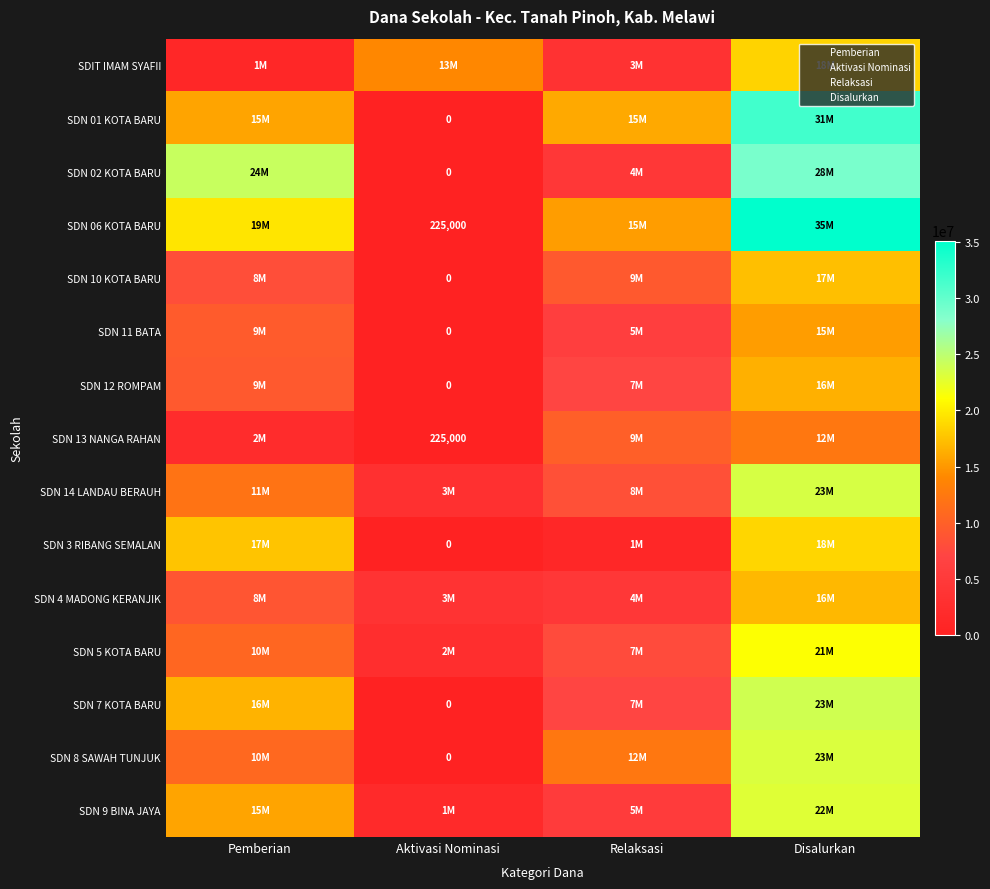

How many distinct data groups are displayed?

15